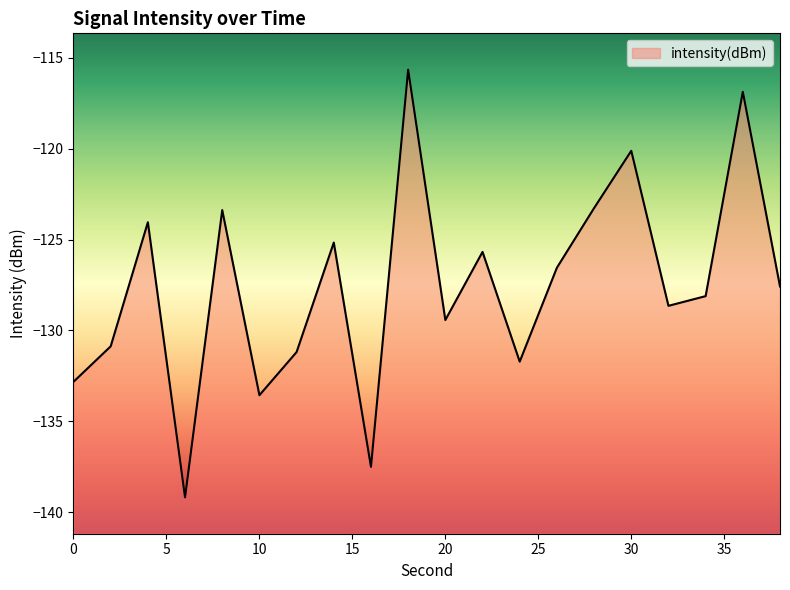

What is the value of the 12th point from the left?

-125.7